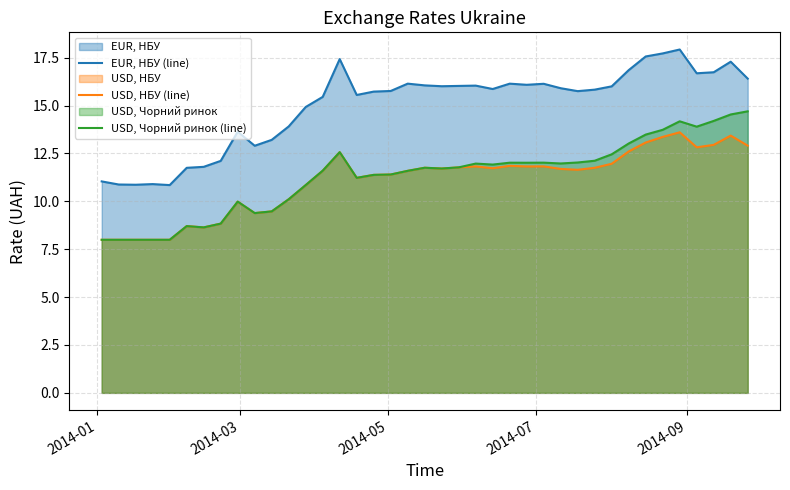

What is the maximum value for USD, НБУ (line)?

13.6